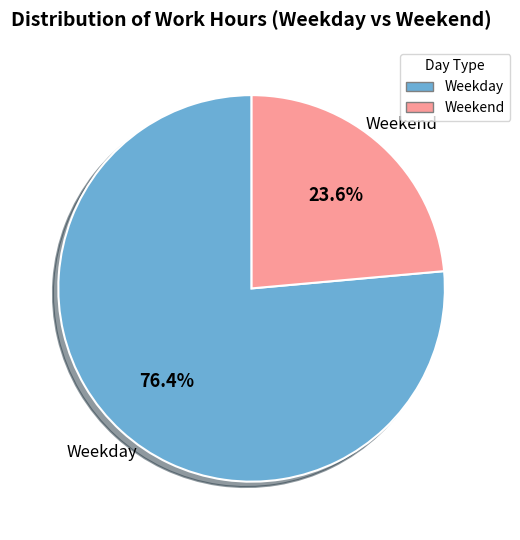

Count the number of slices in the pie.

2